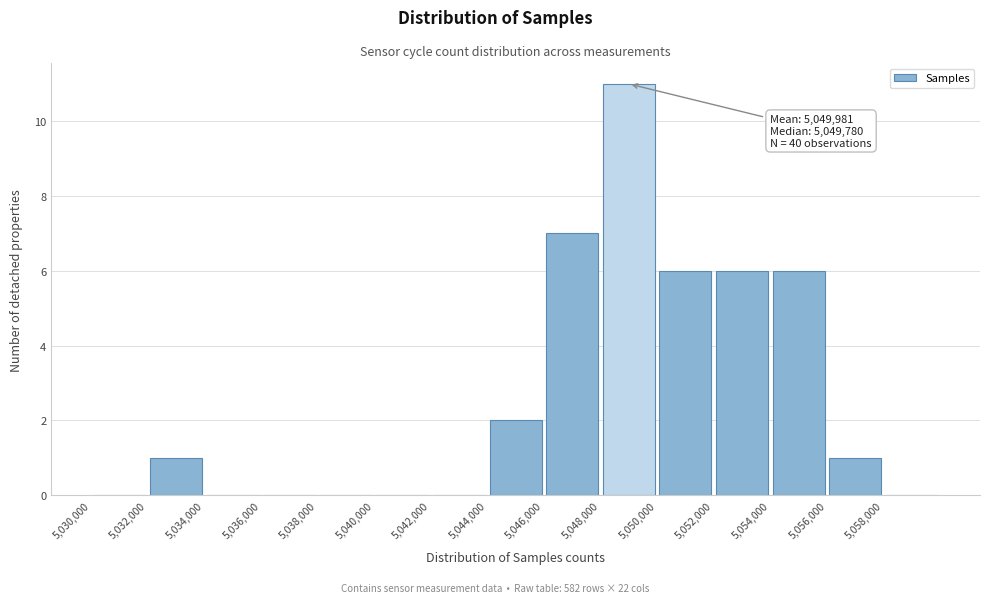

Over which range of the x-axis is the bar tallest?

5048000 to 5050000